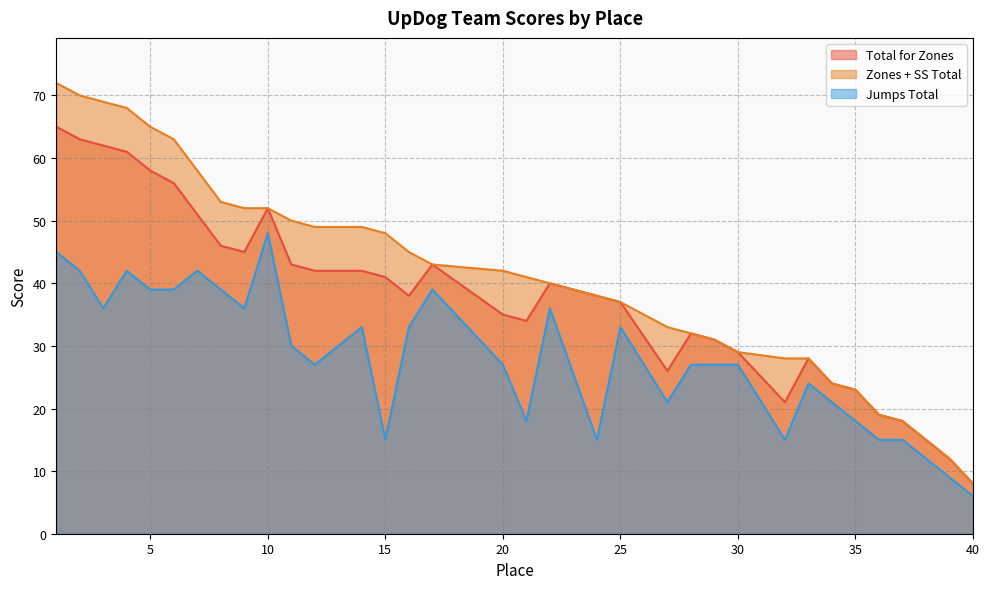

Is the value of Total for Zones at 25 greater than the value of Zones + SS Total at 34?

Yes